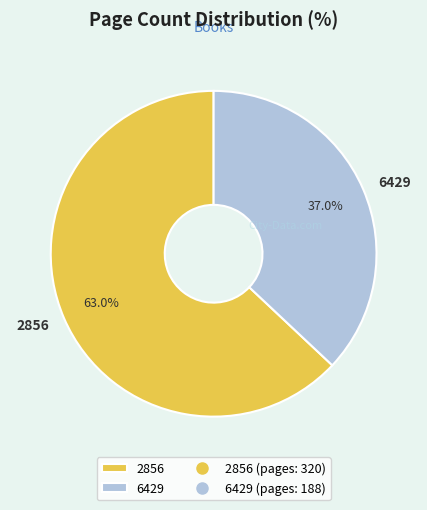

To the nearest percent, what is the difference between the largest and smallest slice percentages?

26%